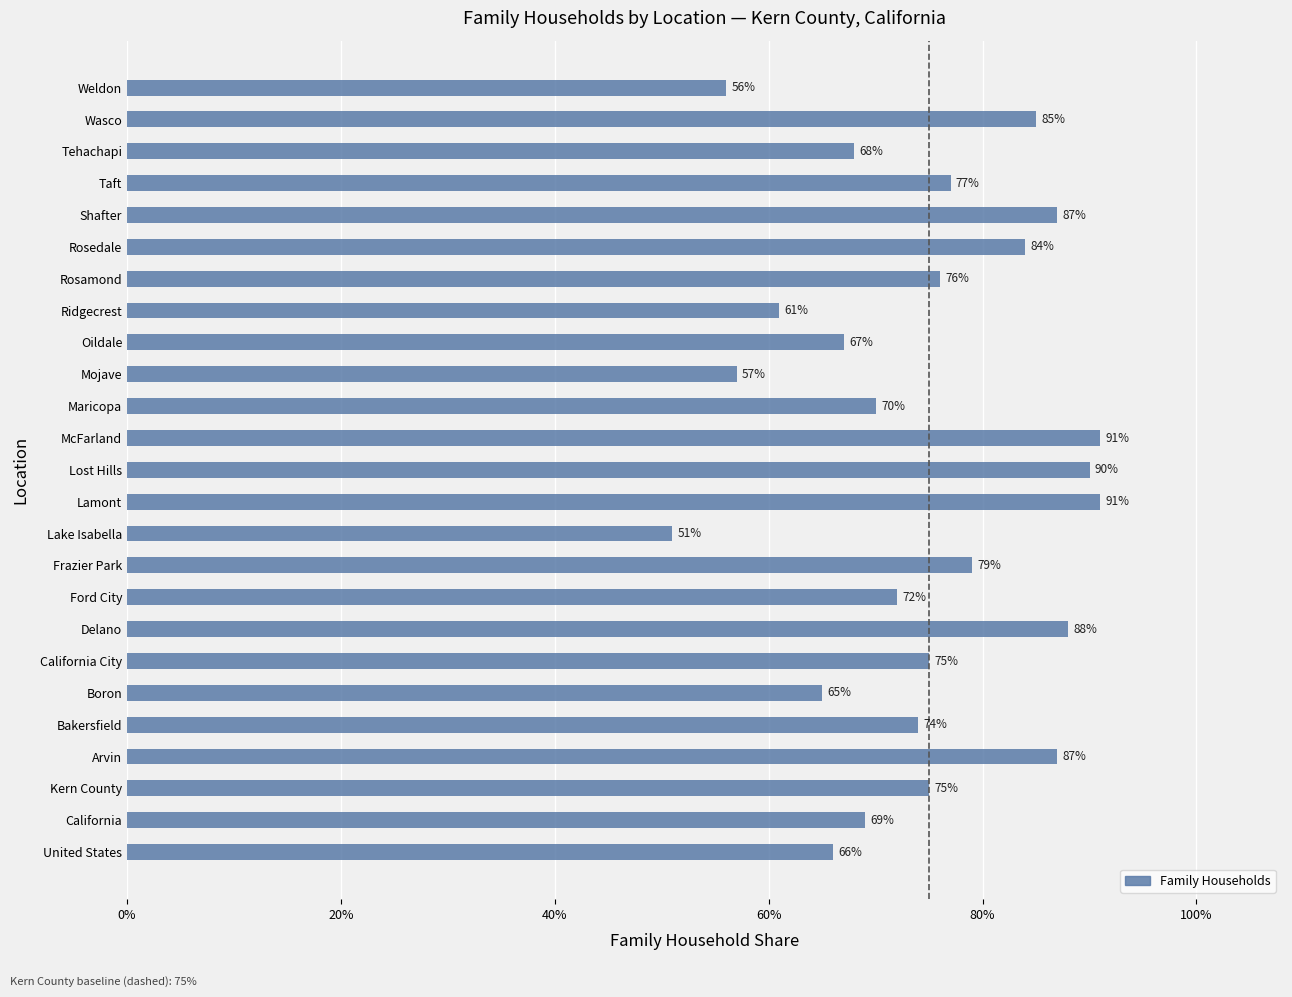

What is the difference between the maximum and minimum values?

0.4